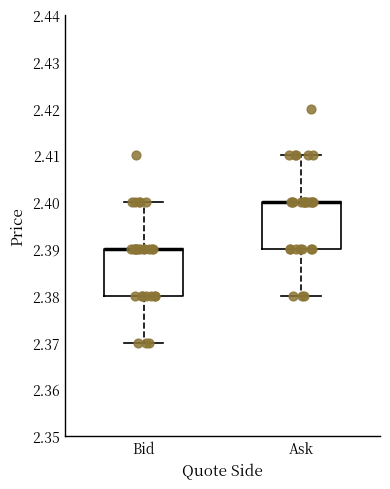

Reading left to right, transcribe this box plot: for each box, give where its median line is, the range the box spans, and where its two whiskers end, as read against the y-axis. The values are not printed on the chart, so give them approximately, as read against the axis.

Bid: median 2.39 (drawn on the box's upper edge), box 2.38 to 2.39, whiskers 2.37 to 2.40
Ask: median 2.40 (drawn on the box's upper edge), box 2.39 to 2.40, whiskers 2.38 to 2.41